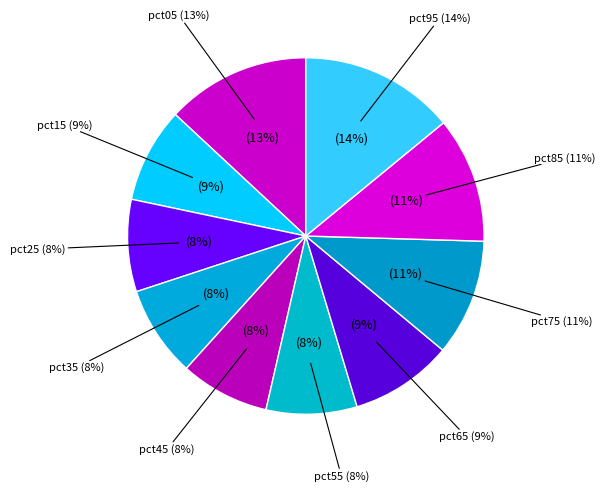

How many segments does this pie chart have?

10